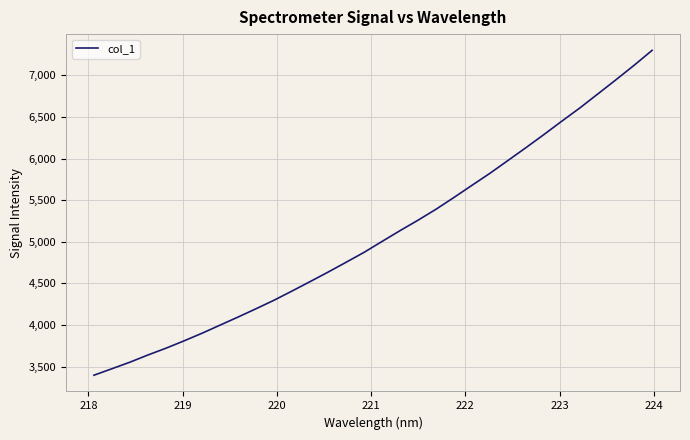

What is the difference between the maximum and minimum values?

3905.4